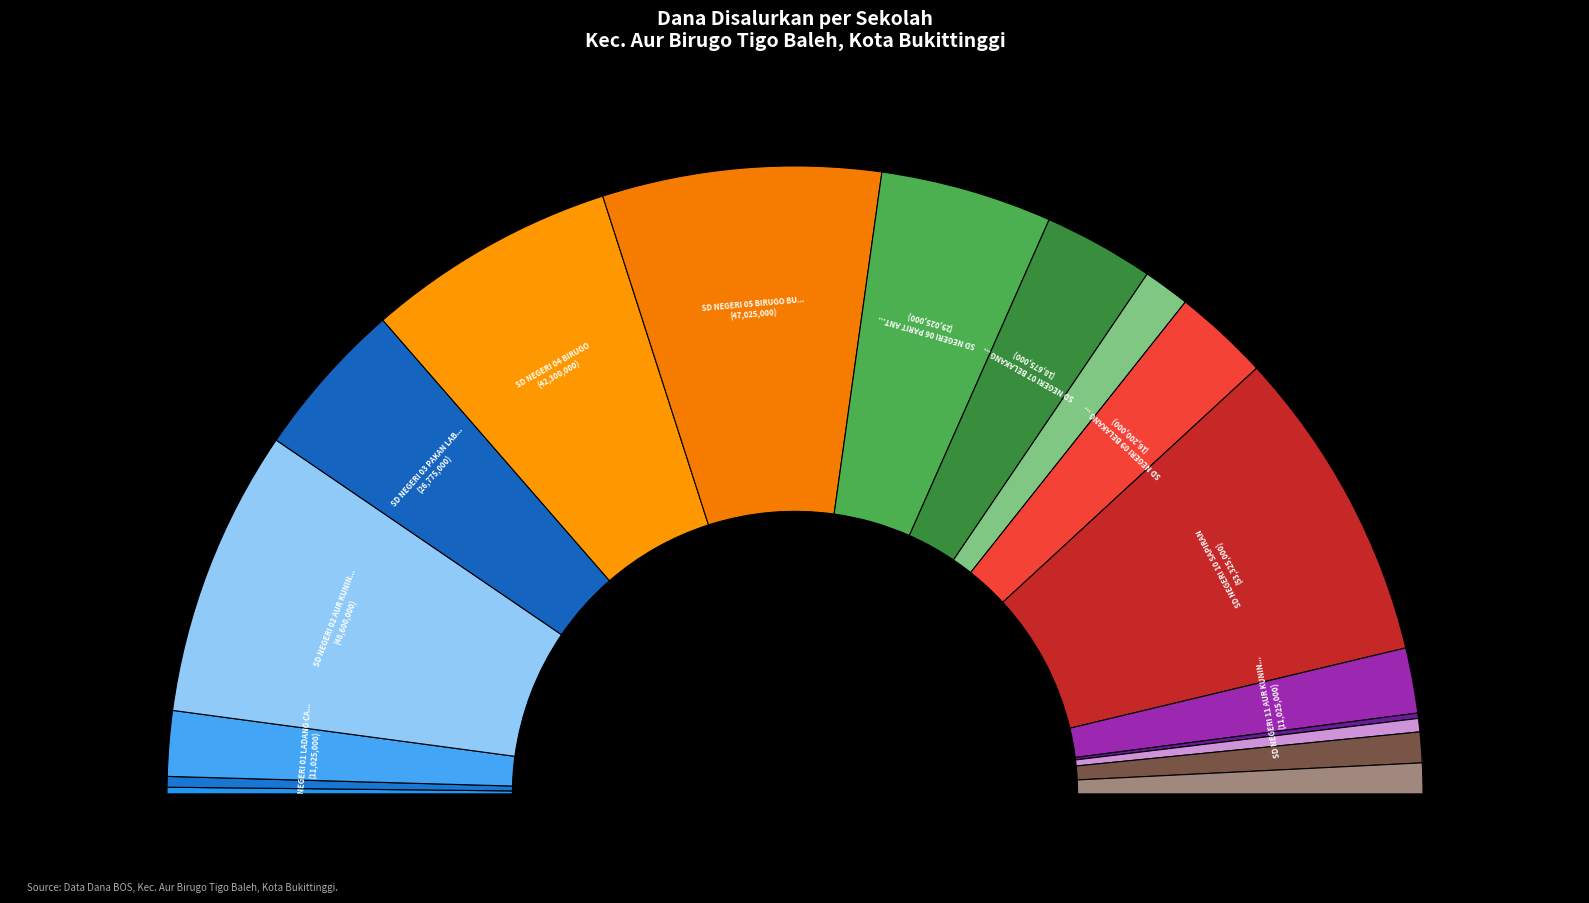

Is the sum of SD NEGERI 02 AUR KUNING and SD NEGERI 09 BELAKANG BALOK greater than half?

No